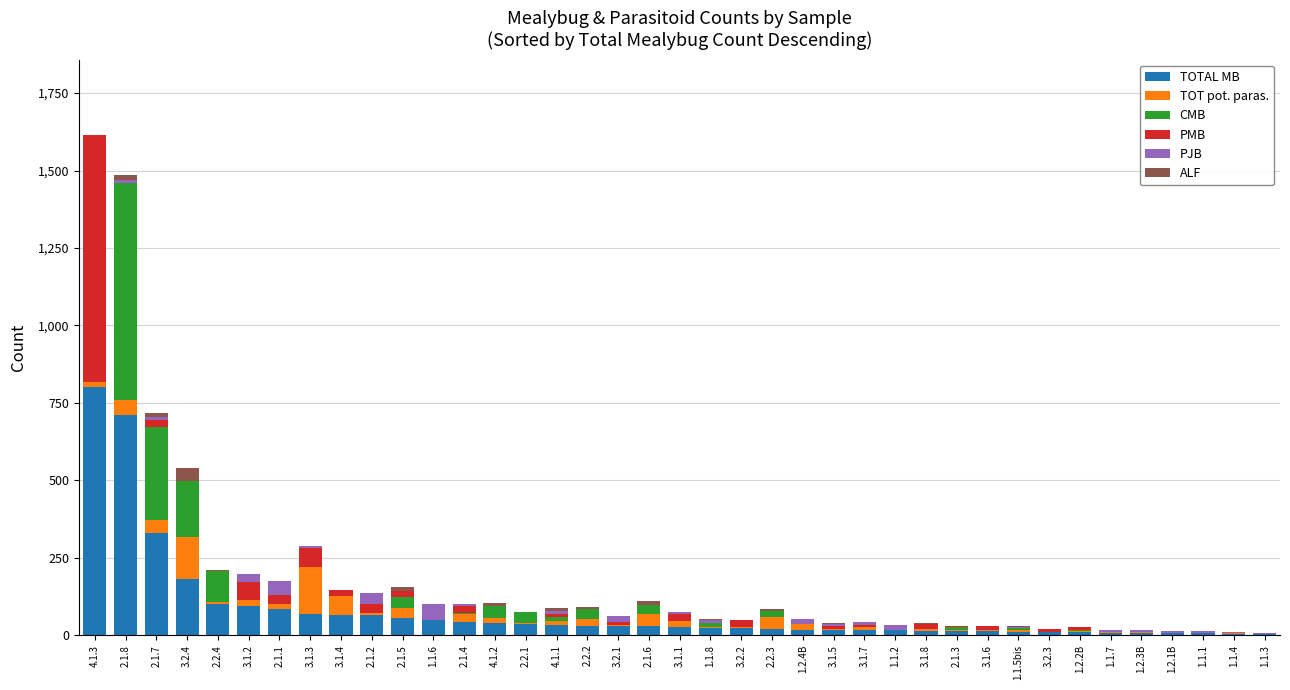

Which category has the highest value in the TOTAL MB series?

4.1.3